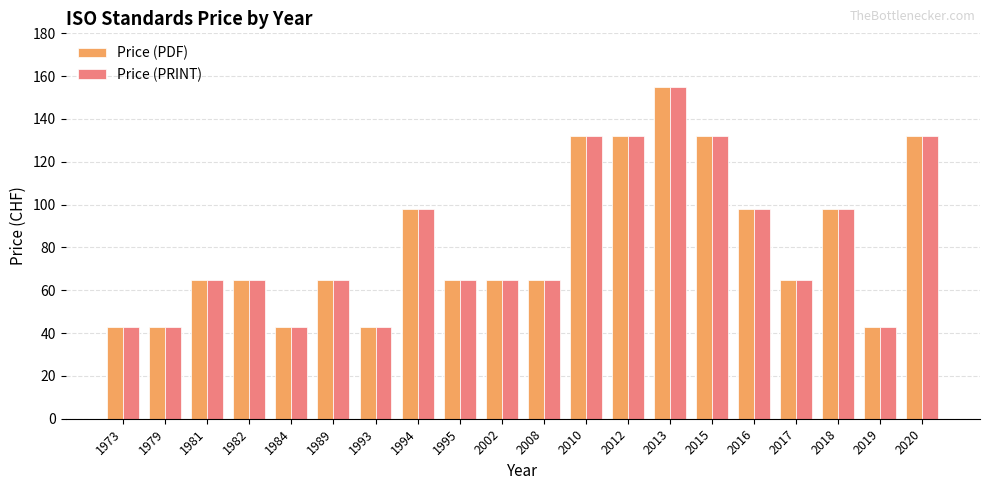

What is the sum of all Price (PRINT) values?

1647